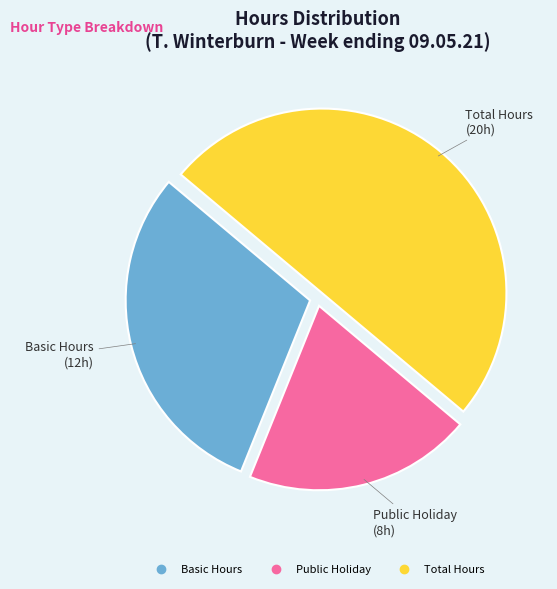

Is there any slice that represents more than half of the pie?

No